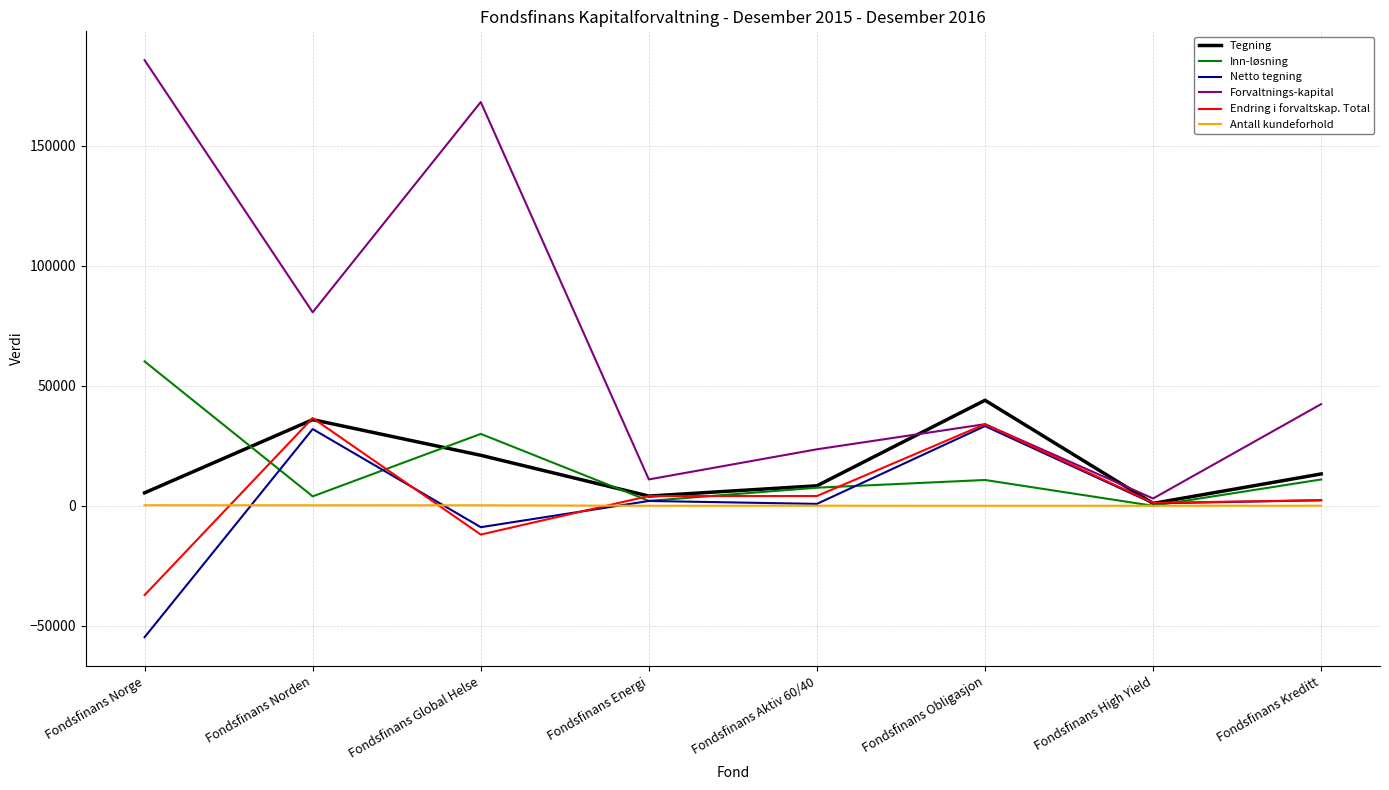

Between which two adjacent categories do Antall kundeforhold and Endring i forvaltskap. Total first intersect?

Fondsfinans Norge and Fondsfinans Norden